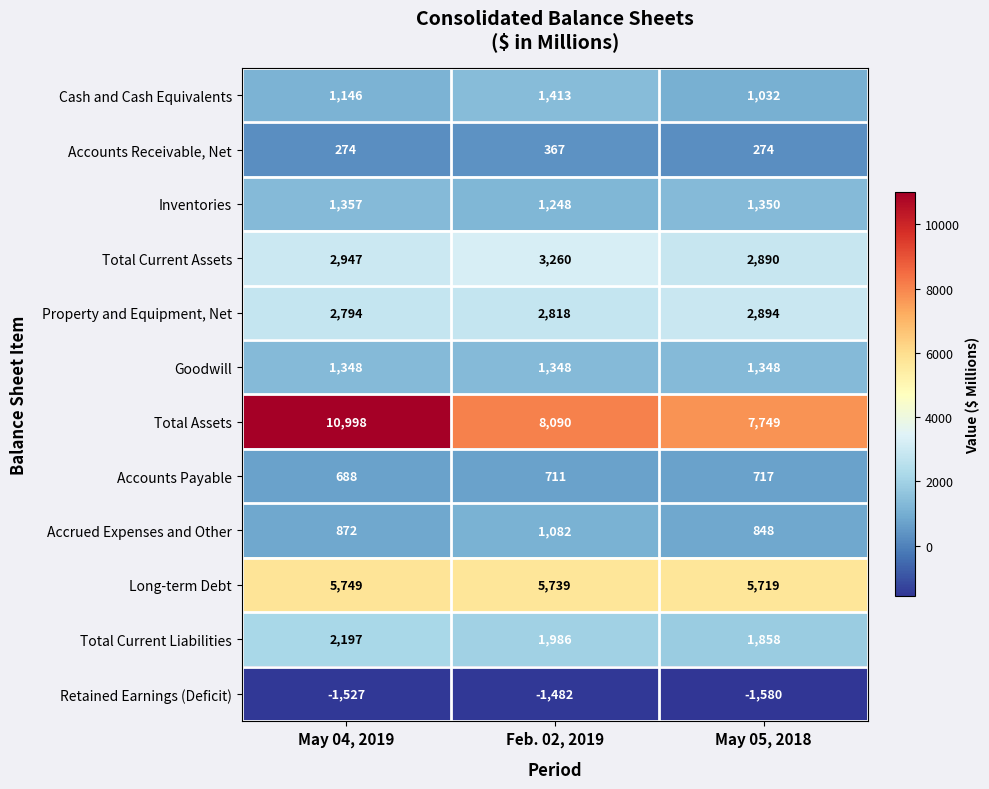

At which label is Total Assets closest to 9373?

Feb. 02, 2019